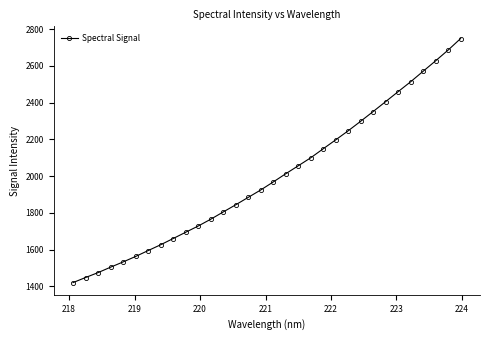

What is the minimum value shown in the chart?

1420.8